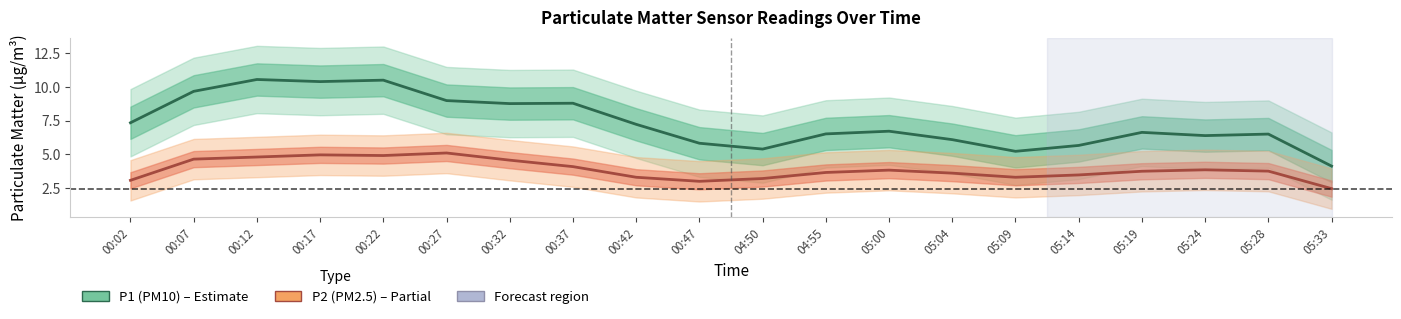

How many data points in P1 (PM10) are above 6?

15